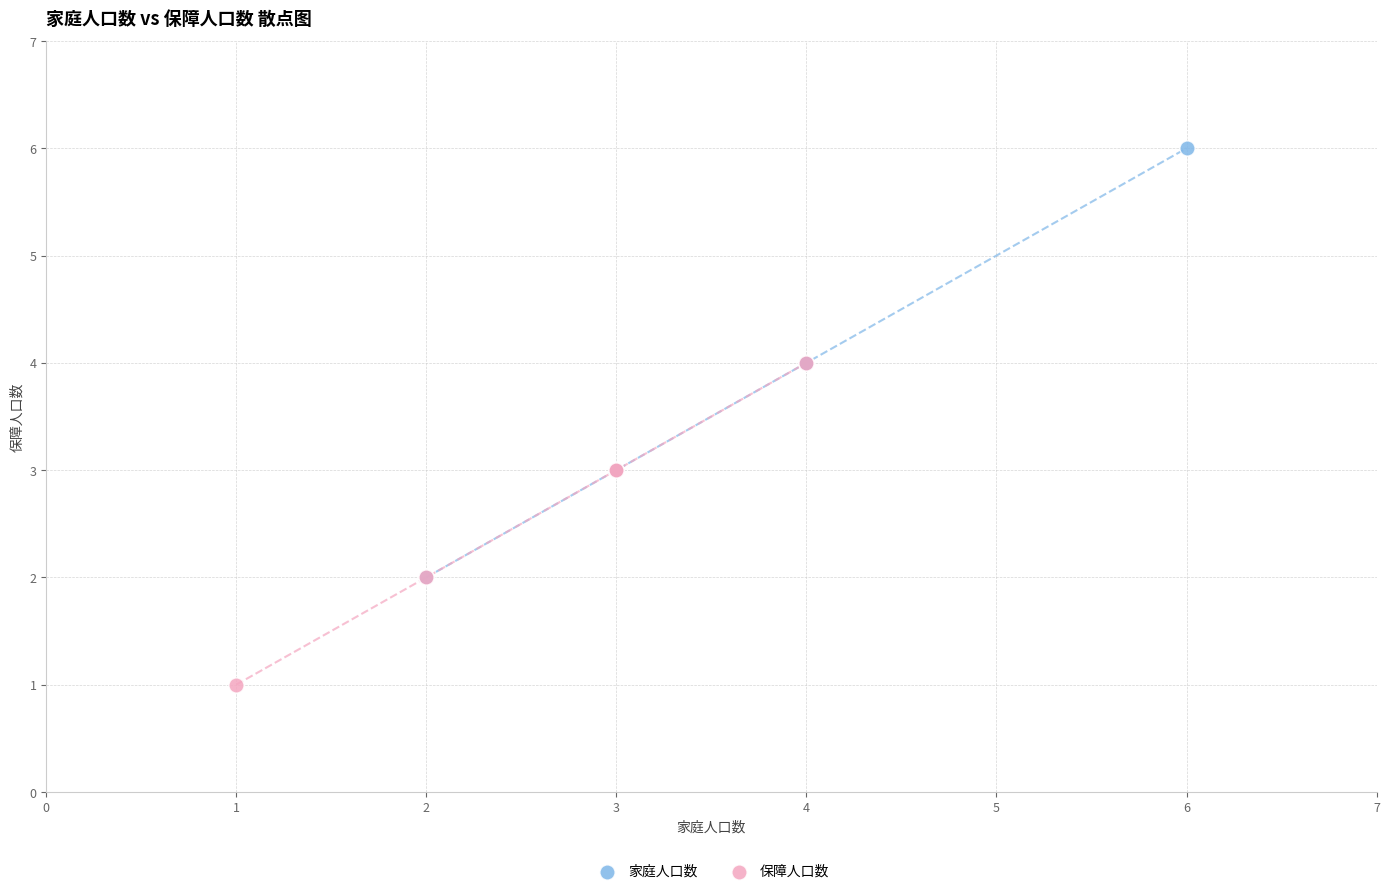

Which series contains the lowest Y value?

保障人口数